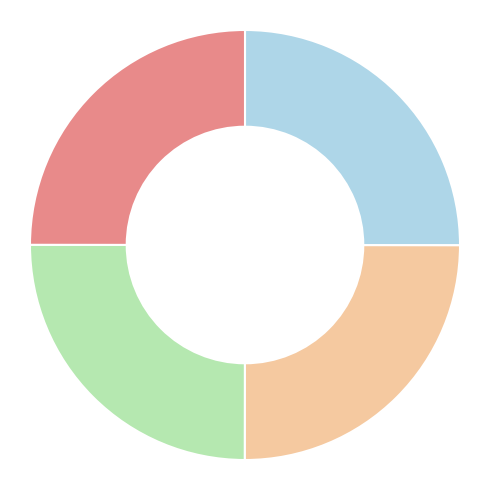

Does any single category account for the majority?

No